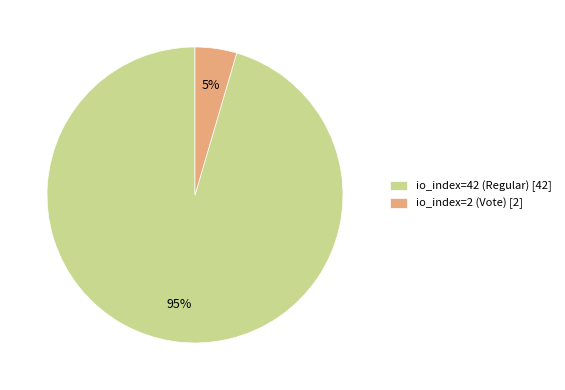

What percentage is the io_index=2 (Vote) slice, to the nearest percent?

5%